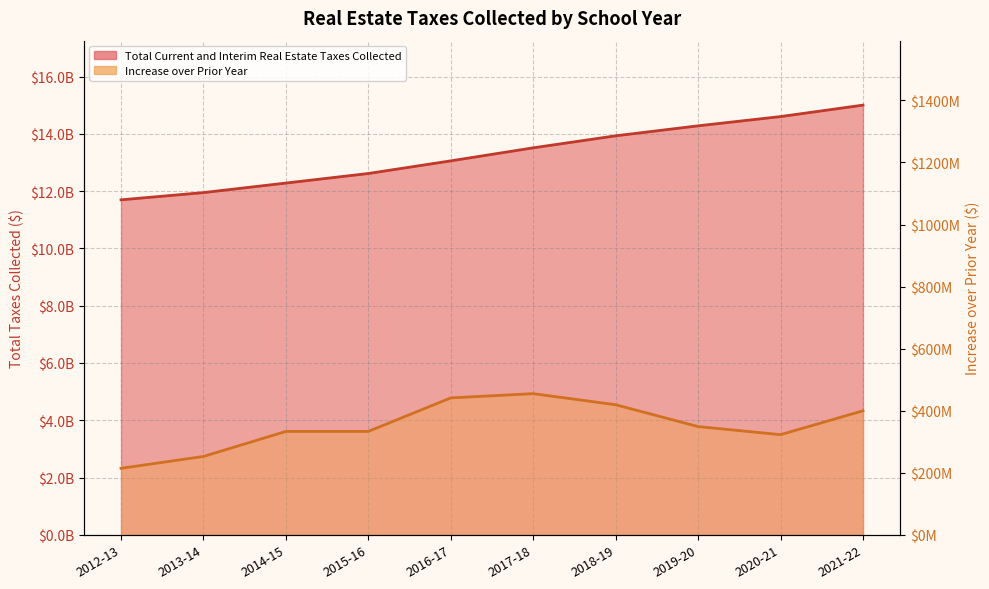

The Increase over Prior Year series shows 399765453.5 at 2021-22. True or false?

True